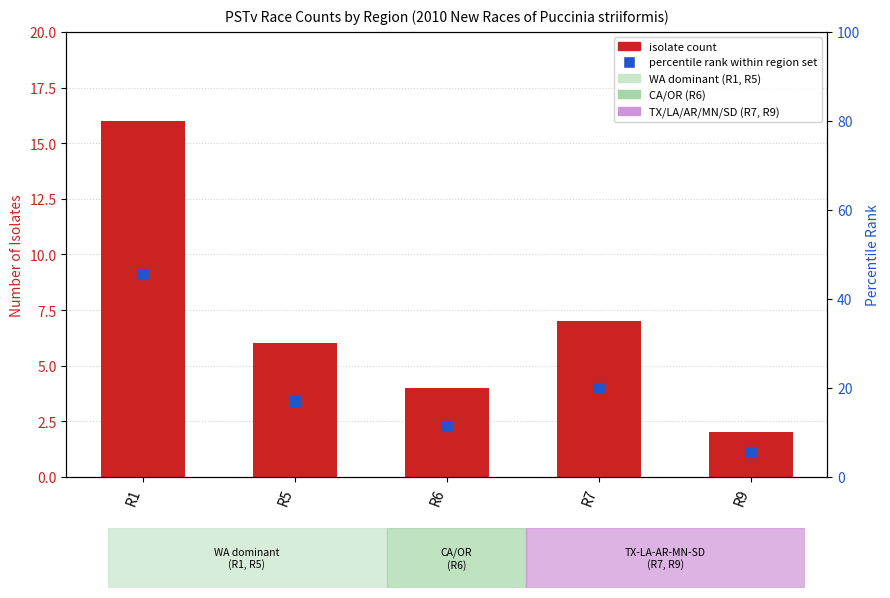

Which series has the widest spread of Y values?

percentile rank within region set